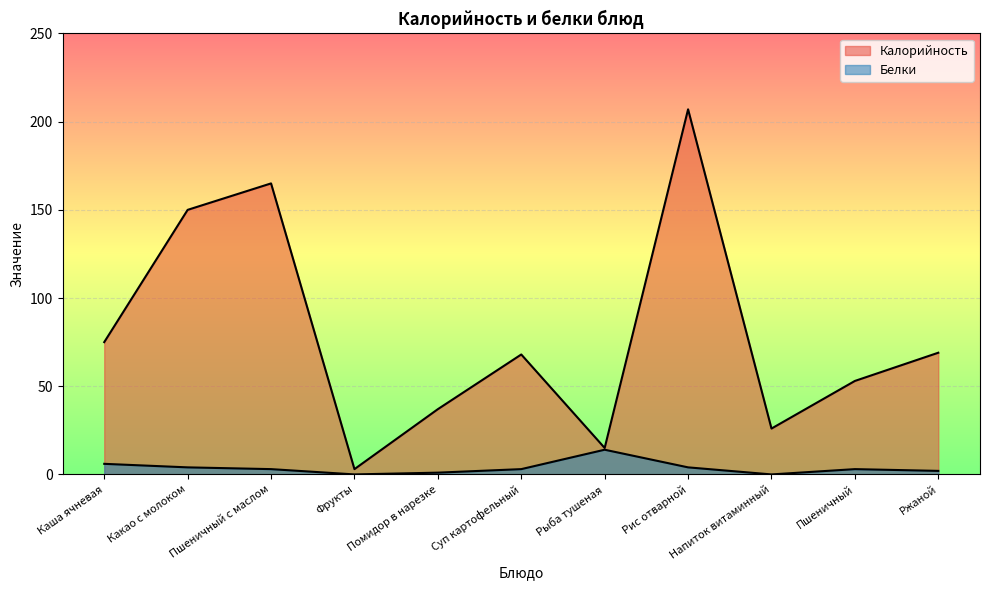

List the labels in order of Калорийность value, smallest first.

Фрукты, Рыба тушеная, Напиток витаминный, Помидор в нарезке, Пшеничный, Суп картофельный, Ржаной, Каша ячневая, Какао с молоком, Пшеничный с маслом, Рис отварной